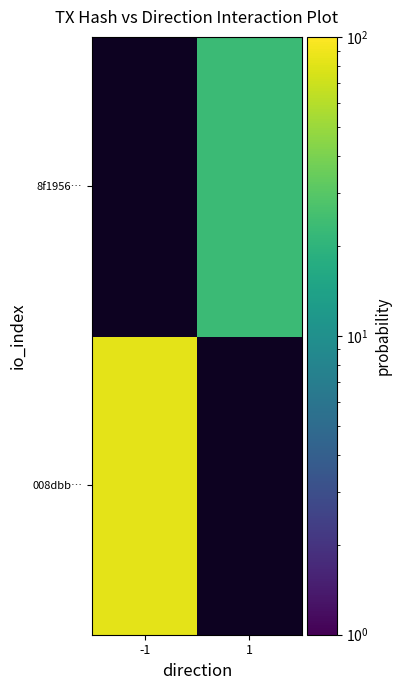

Rank the series by their maximum value, from lowest to highest.

008dbb…, 8f1956…